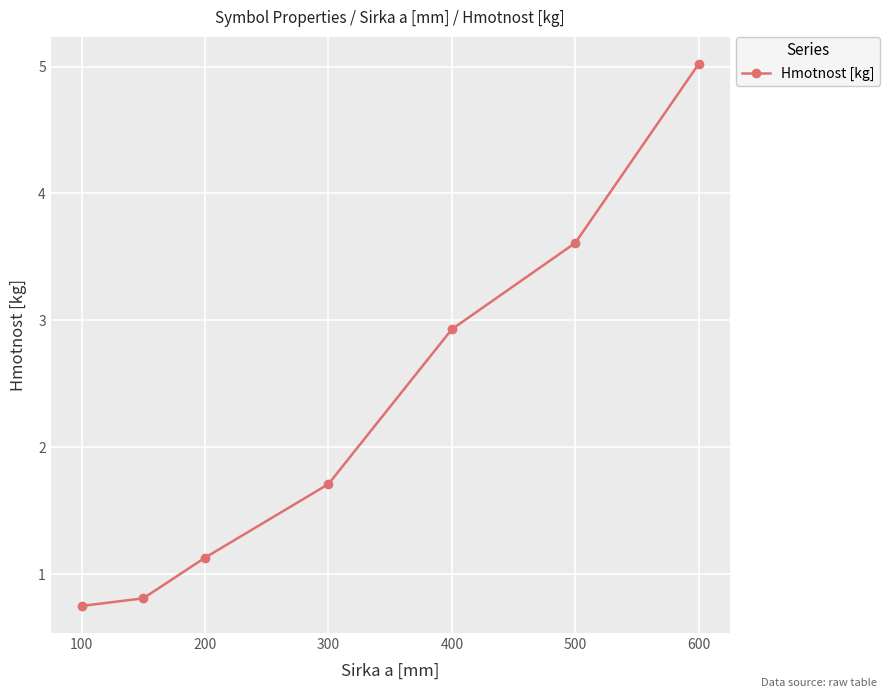

What is the value of the 4th point from the left?

1.7